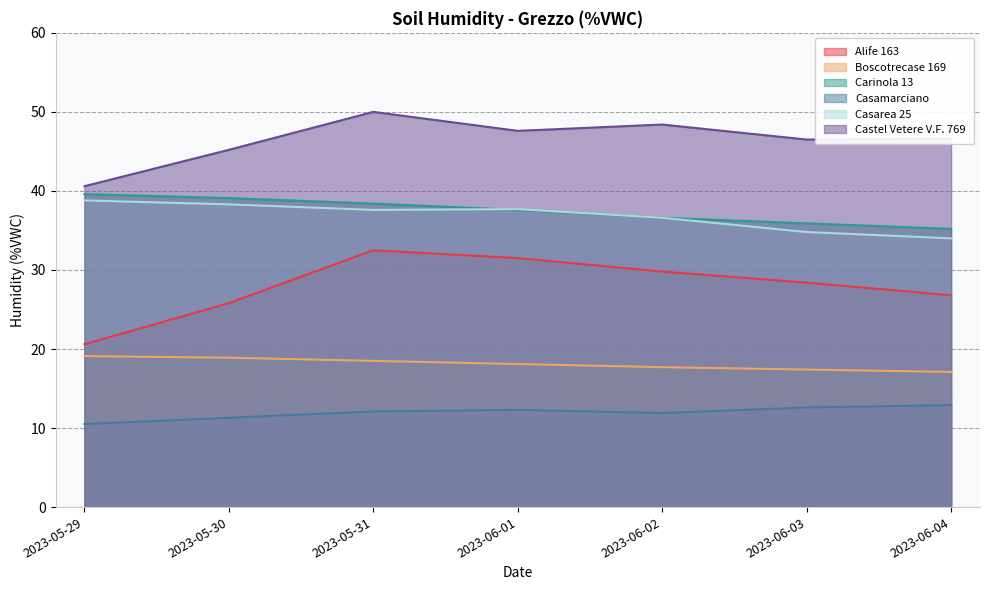

List the series in order of their peak value, highest first.

Castel Vetere V.F. 769, Carinola 13, Casarea 25, Alife 163, Boscotrecase 169, Casamarciano